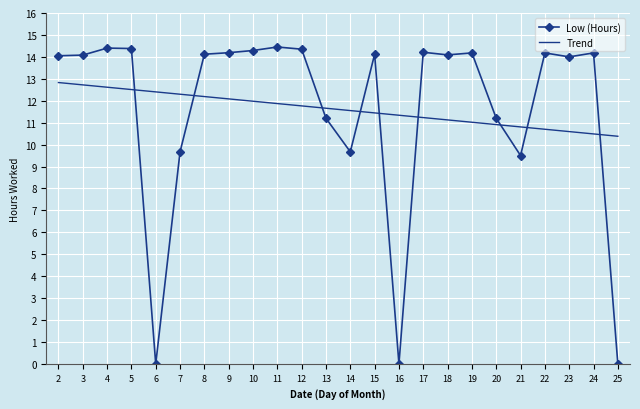

What is the difference between the Trend values at 3 and 13?

1.1